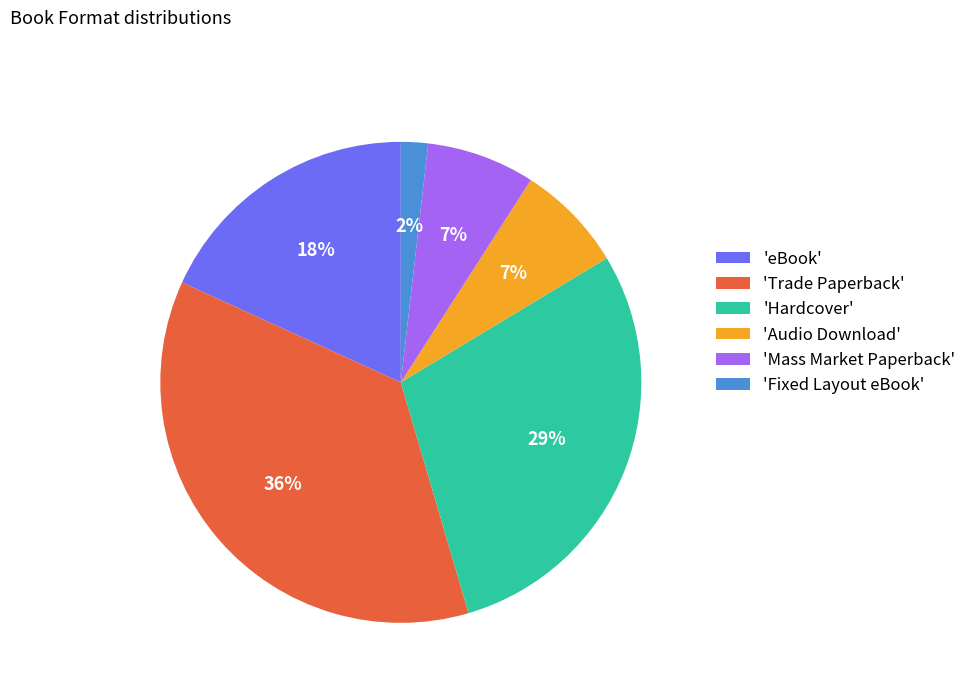

Which category has the biggest portion of the pie?

'Trade Paperback'